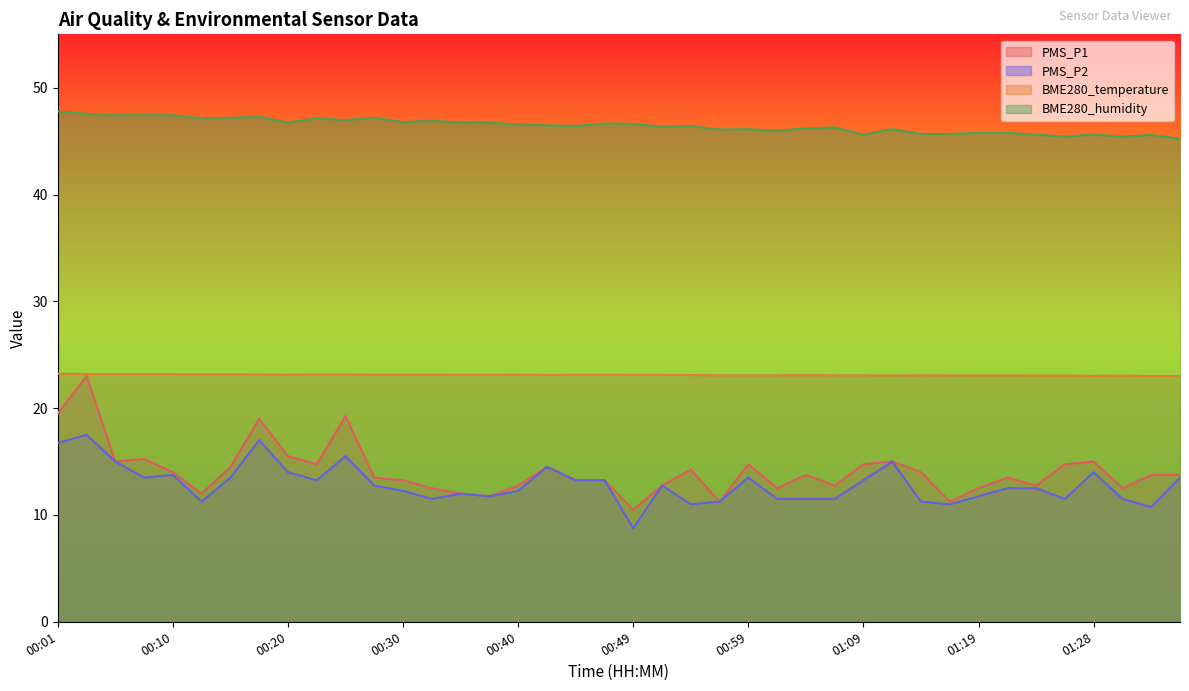

Between 00:15 and 00:32, which series saw the biggest shift?

PMS_P1